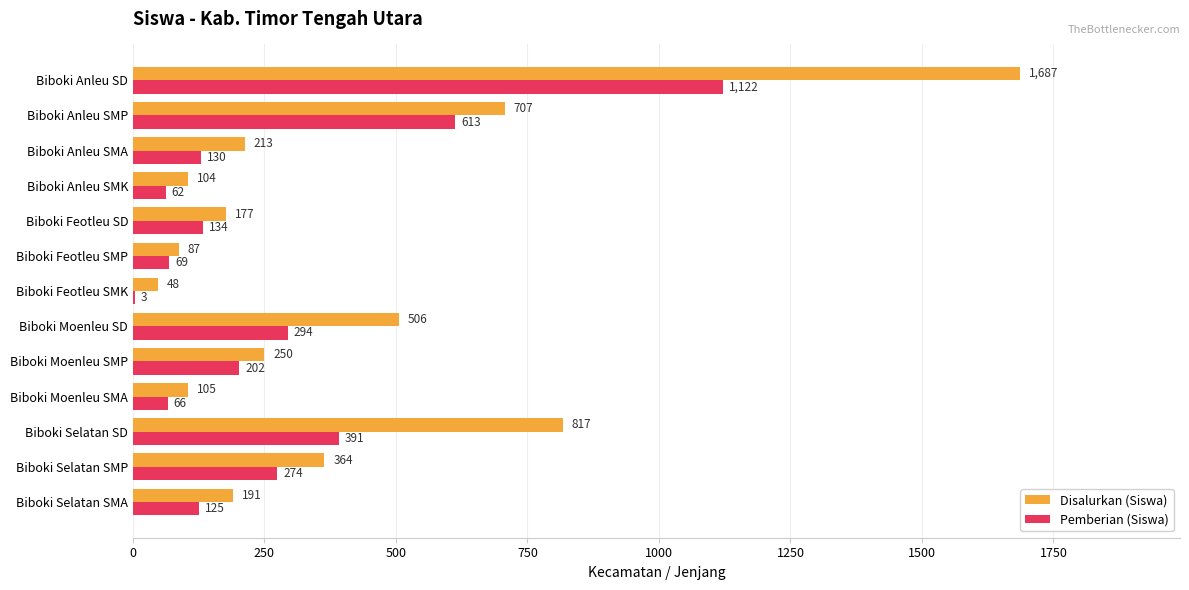

Is the value of Pemberian (Siswa) at Biboki Feotleu SMP greater than the value of Disalurkan (Siswa) at Biboki Feotleu SMP?

No